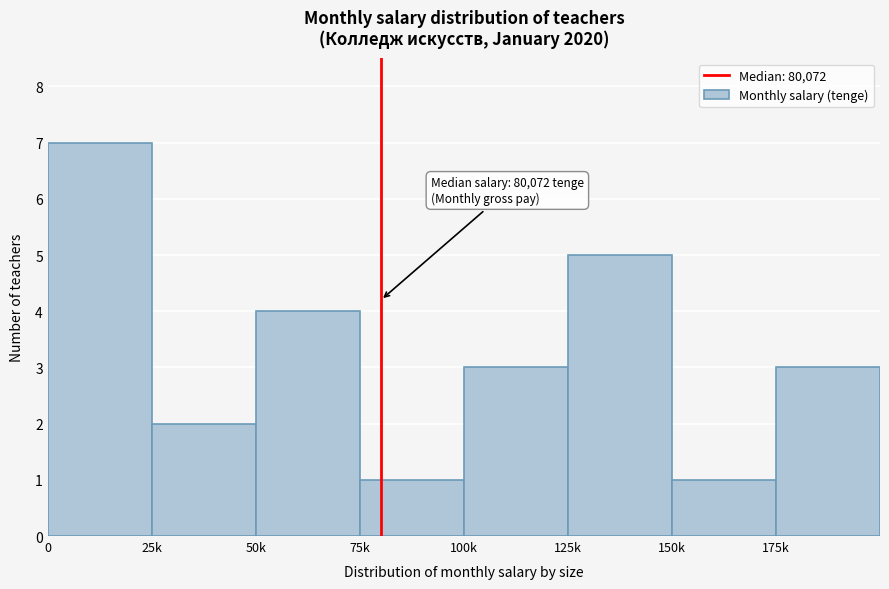

Reading left to right, transcribe all the data shown in this chart.

7	2	4	1	3	5	1	3